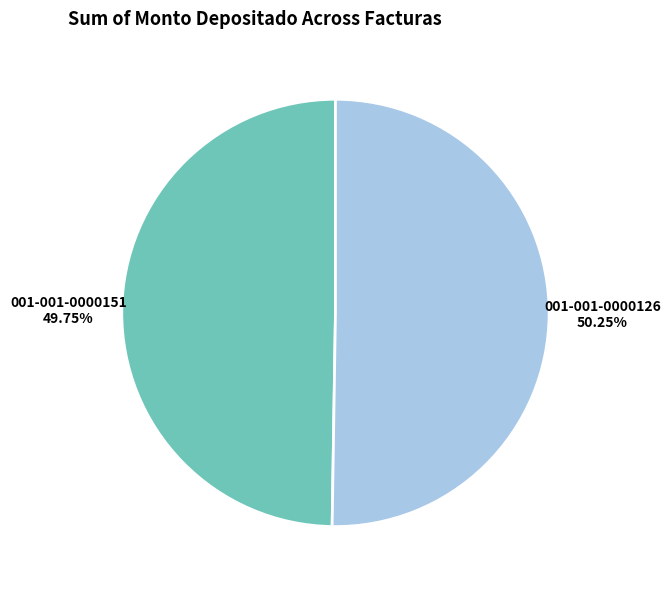

How many segments does this pie chart have?

2